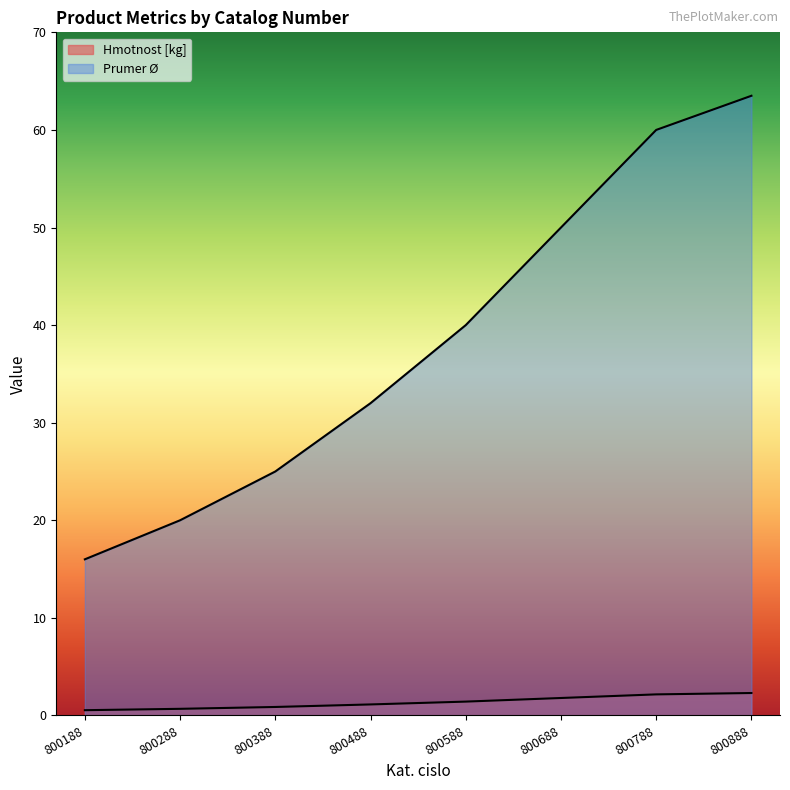

The Prumer O series shows 50.0 at 800688. True or false?

True